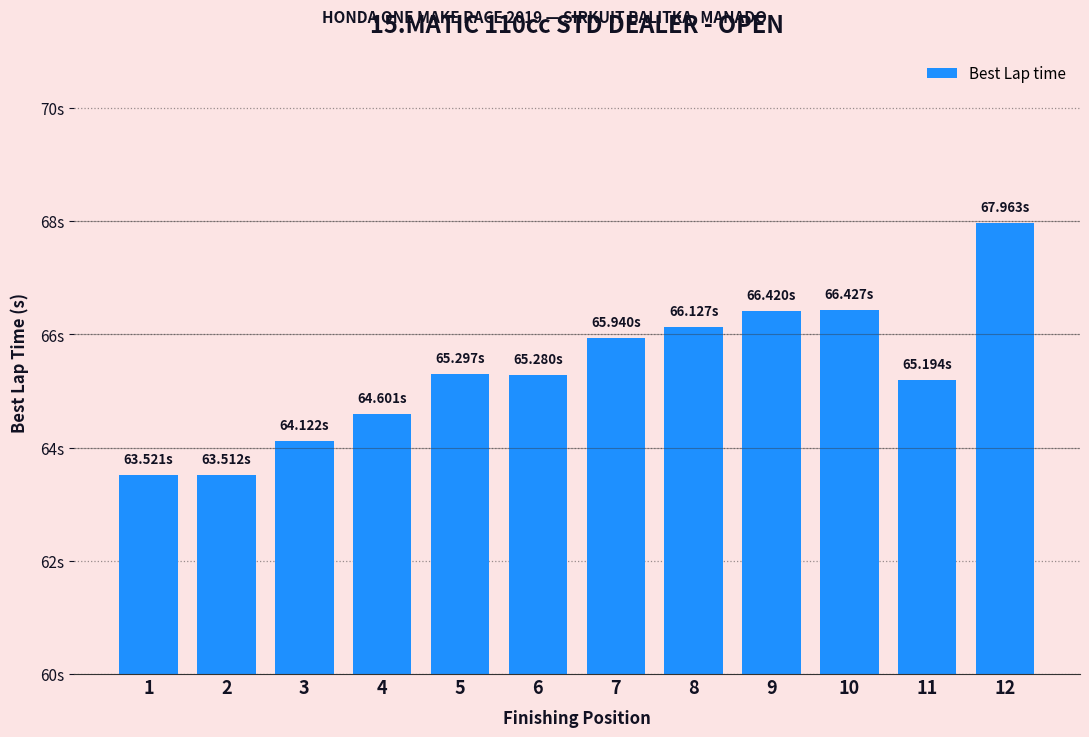

Reading left to right, list all the values displayed in this chart.

63.5	63.5	64.1	64.6	65.3	65.3	65.9	66.1	66.4	66.4	65.2	68.0